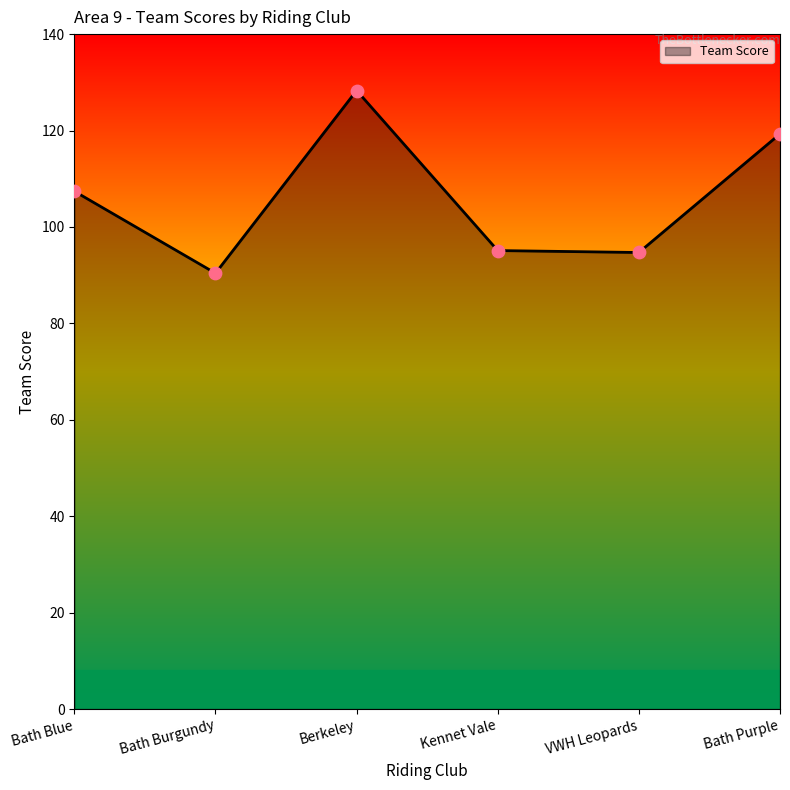

What is the change in value from Bath Burgundy to Kennet Vale?

+4.7